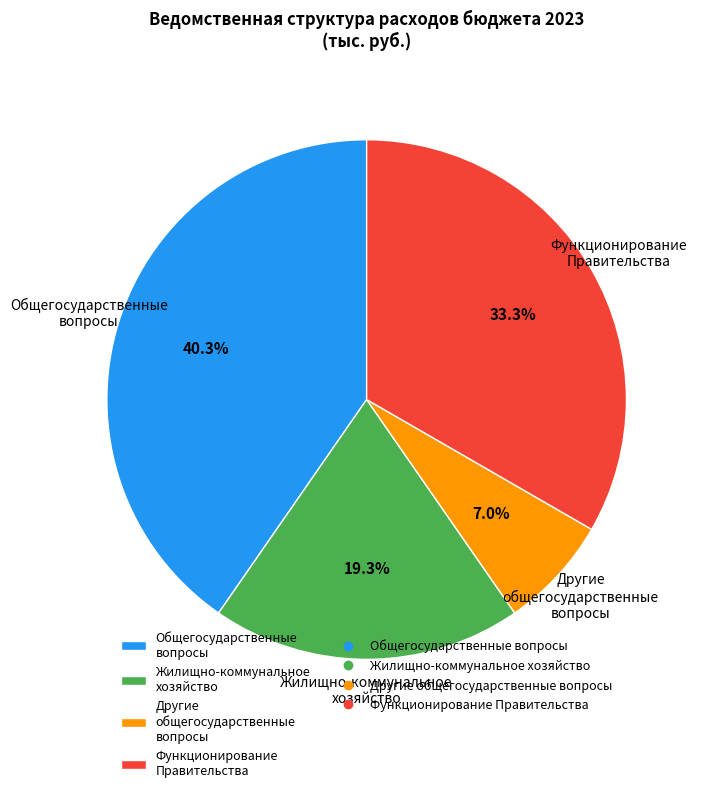

To the nearest percent, what is the difference between the largest and smallest slice percentages?

33%